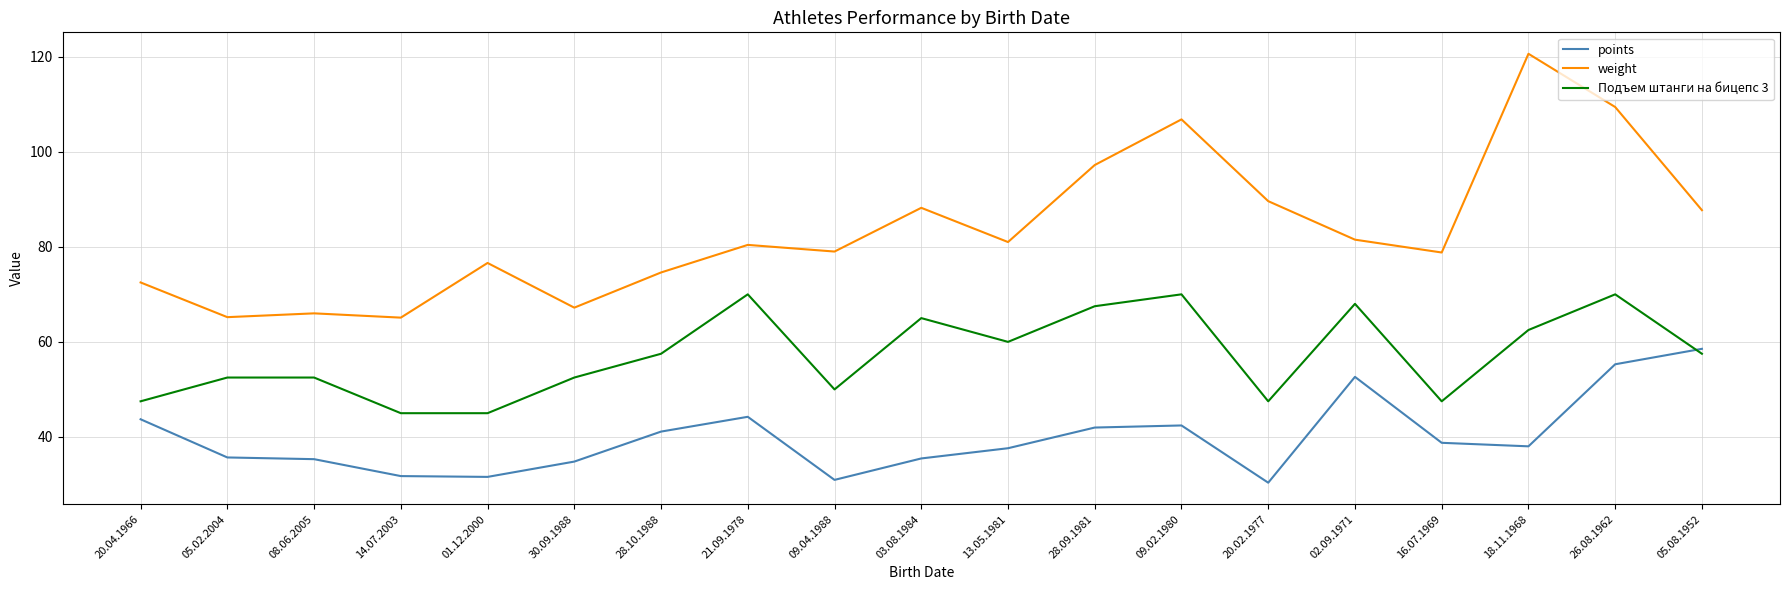

Between 13.05.1981 and 02.09.1971, which series saw the biggest shift?

points